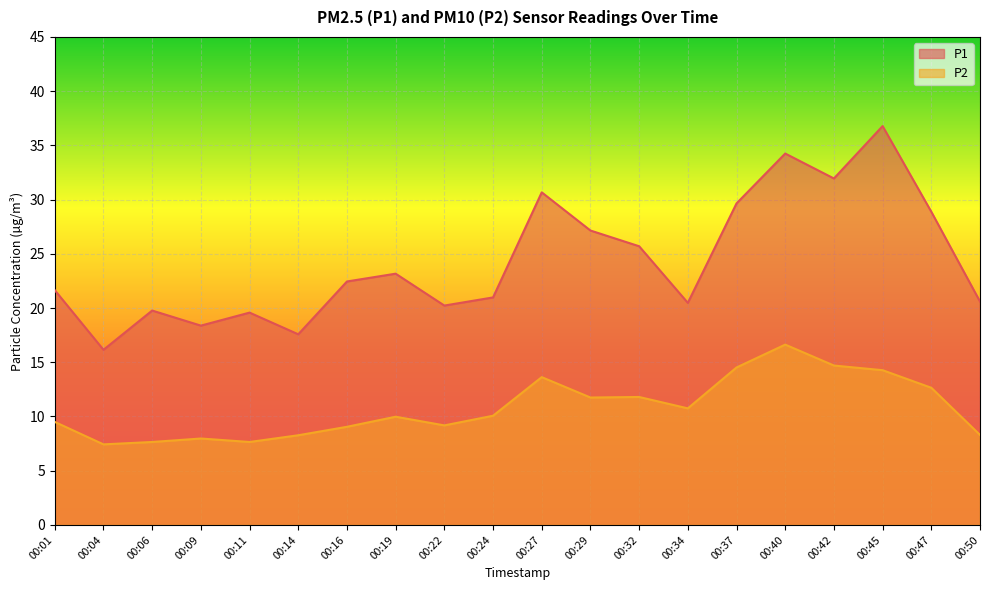

True or false: P2 and P1 intersect in this chart.

False